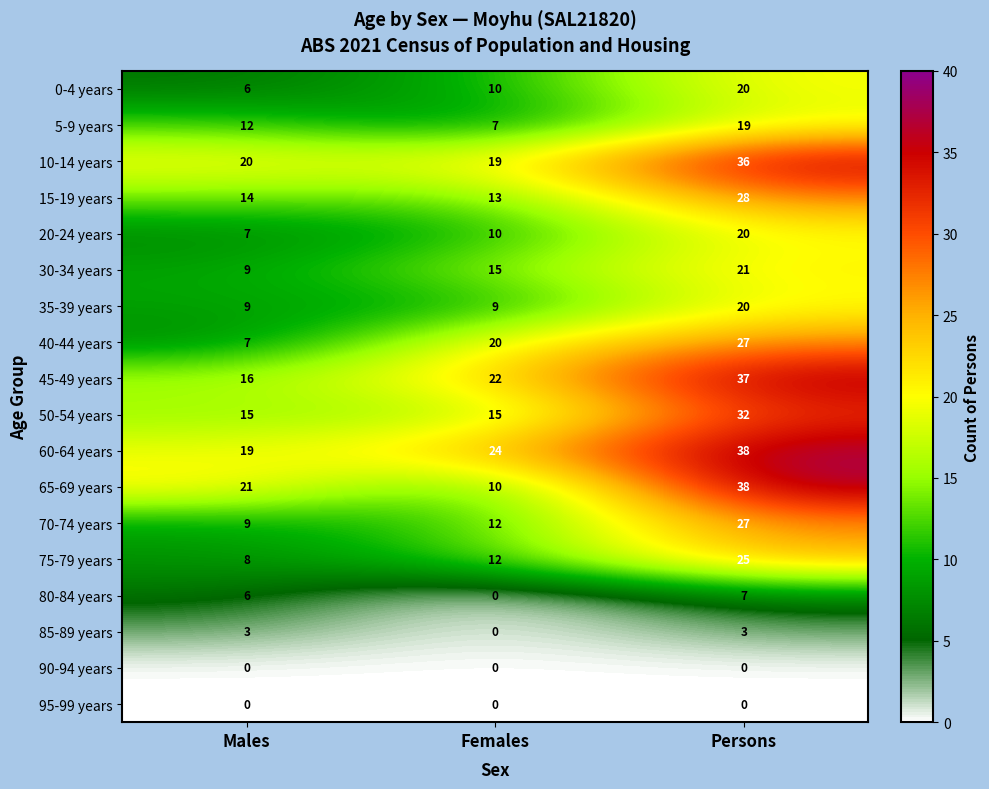

What is the difference between the highest and lowest values at Females?

24